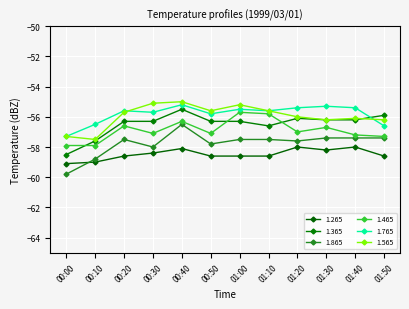

Is it true that 1.865 equals -99.8 at 00:00?

False